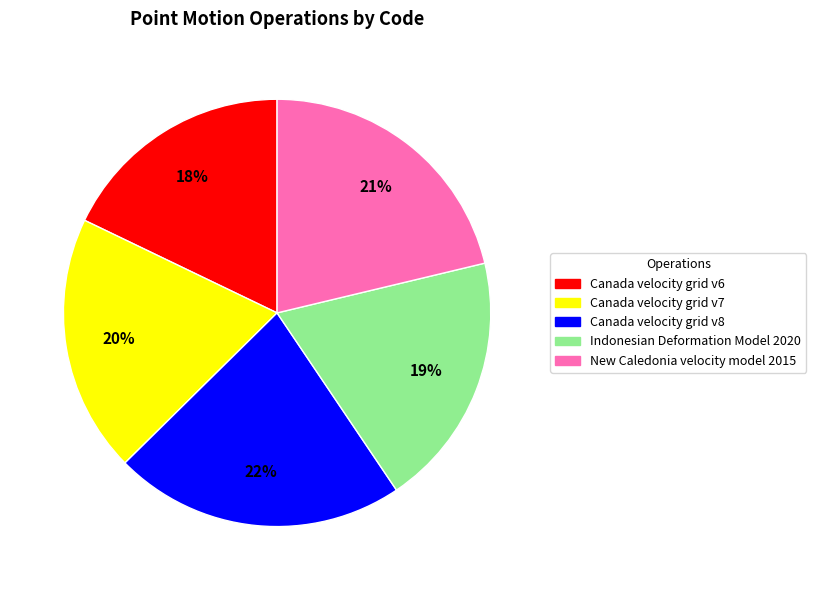

Is the sum of Canada velocity grid v7 and Indonesian Deformation Model 2020 greater than half?

No